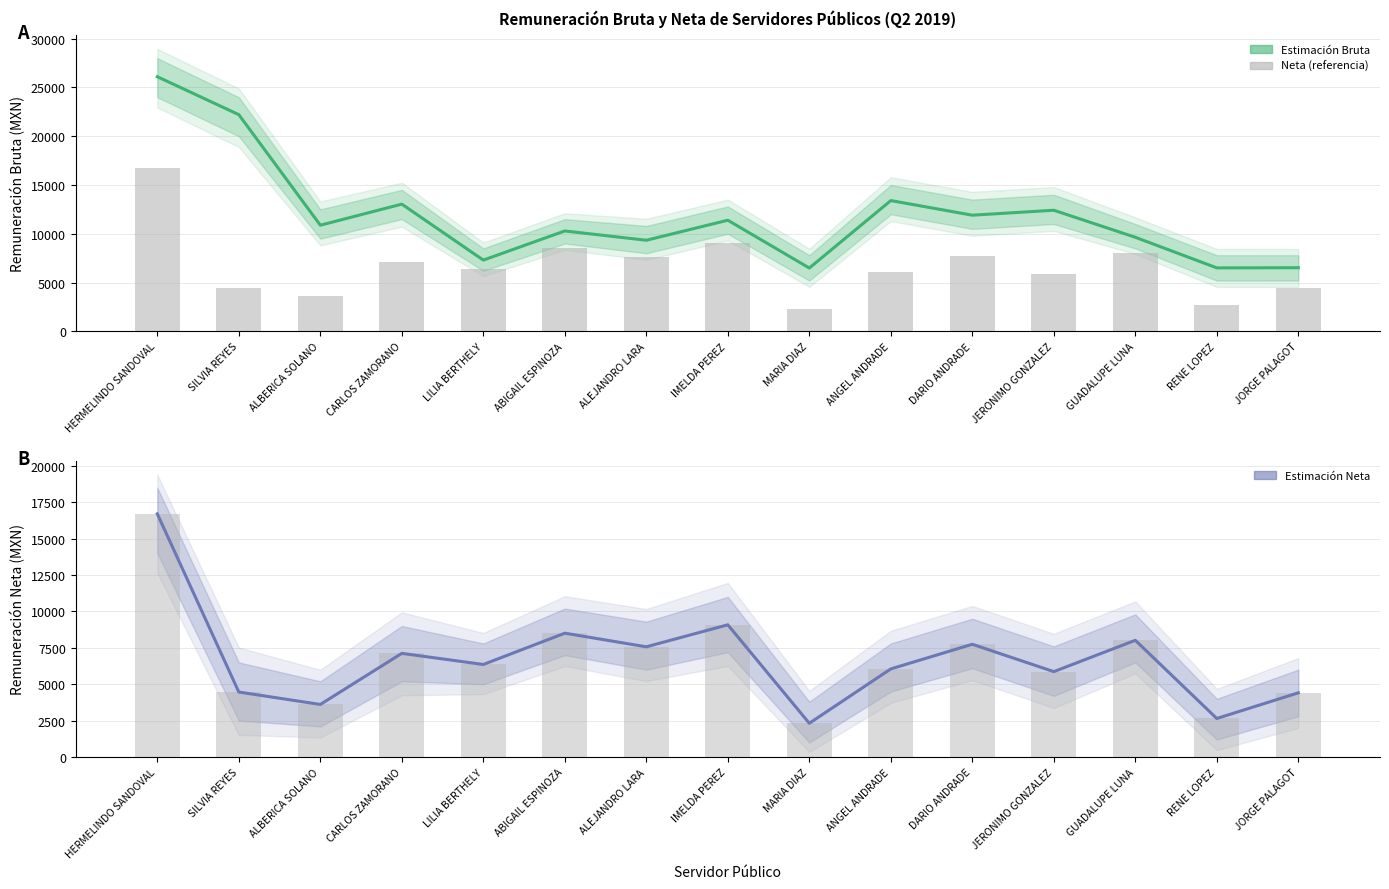

Which has a higher value, GUADALUPE LUNA or JERONIMO GONZALEZ?

JERONIMO GONZALEZ